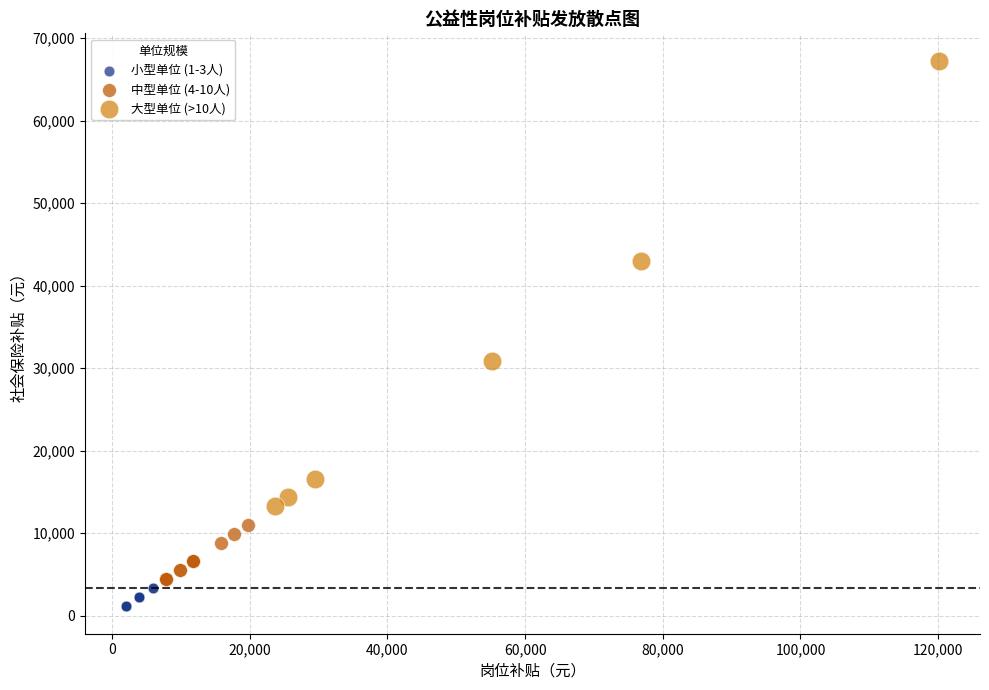

Which series reaches the minimum Y coordinate?

小型单位 (1-3人)